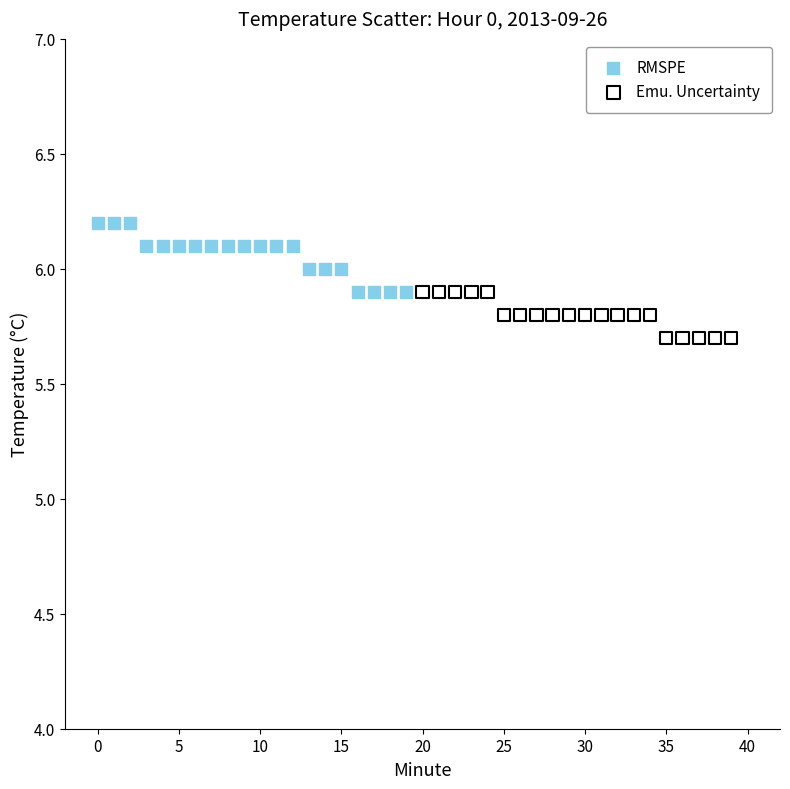

Which series reaches the maximum Y coordinate?

RMSPE